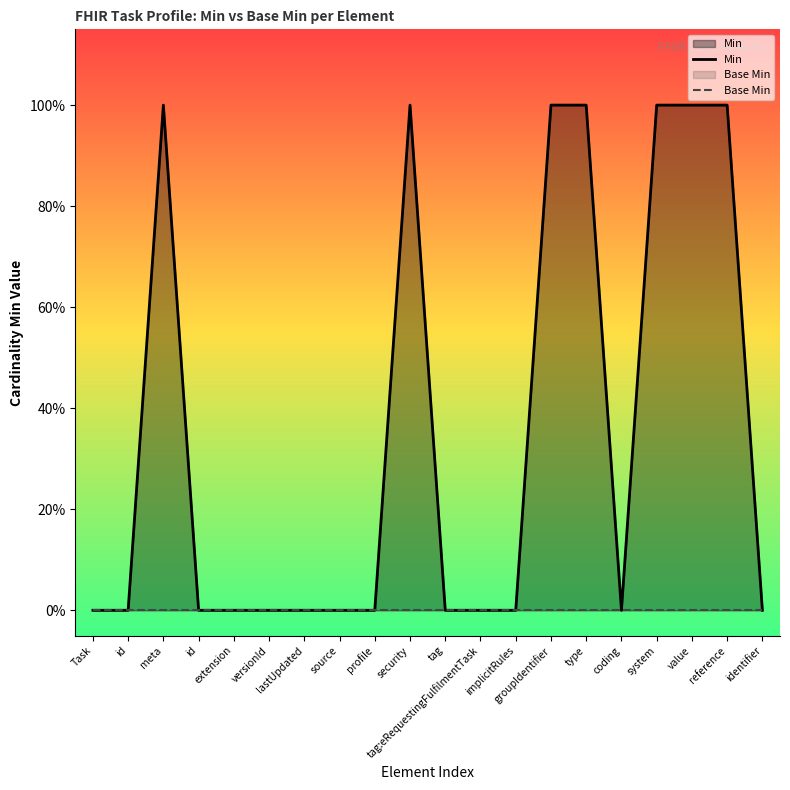

The value of Min at lastUpdated is 1. True or false?

False